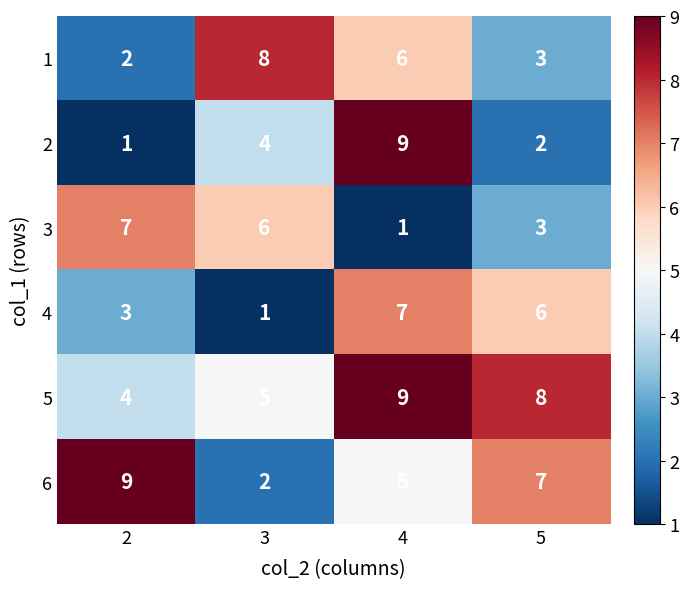

The value of 3 at 5 is 1. True or false?

False